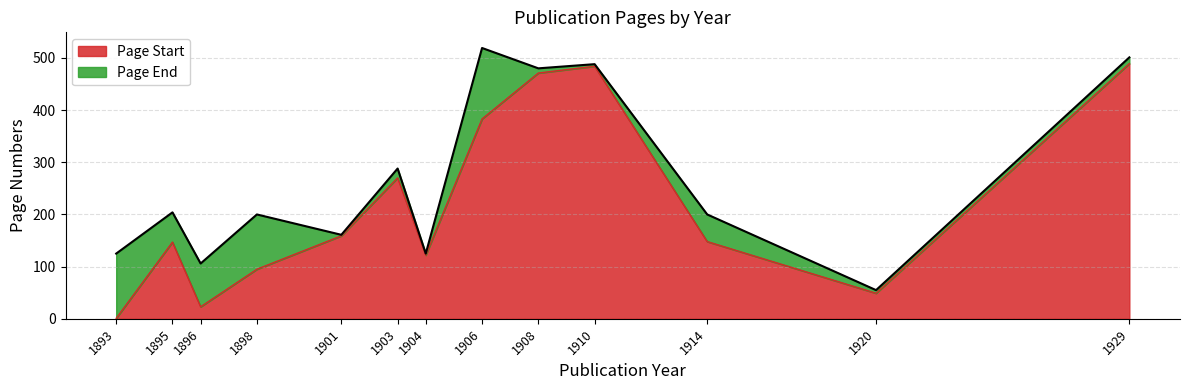

At which category does the chart reach its peak across all series?

1906